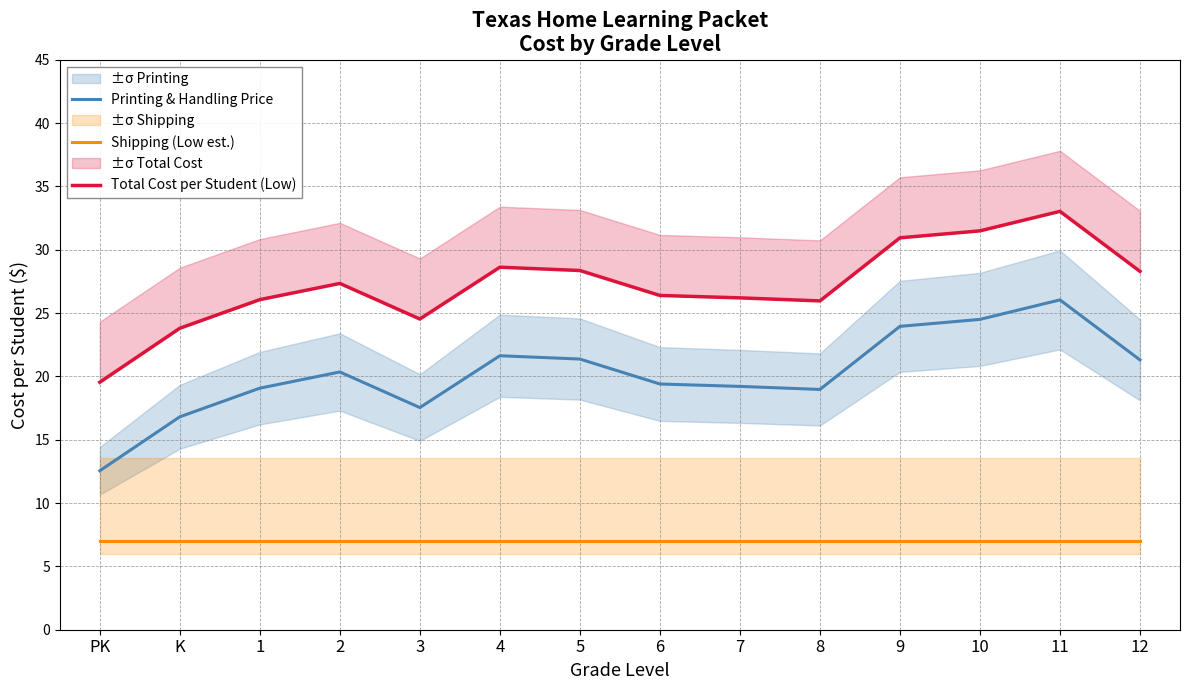

Is the value of Total Cost per Student (Low) at 5 greater than the value of Shipping (Low est.) at 10?

Yes